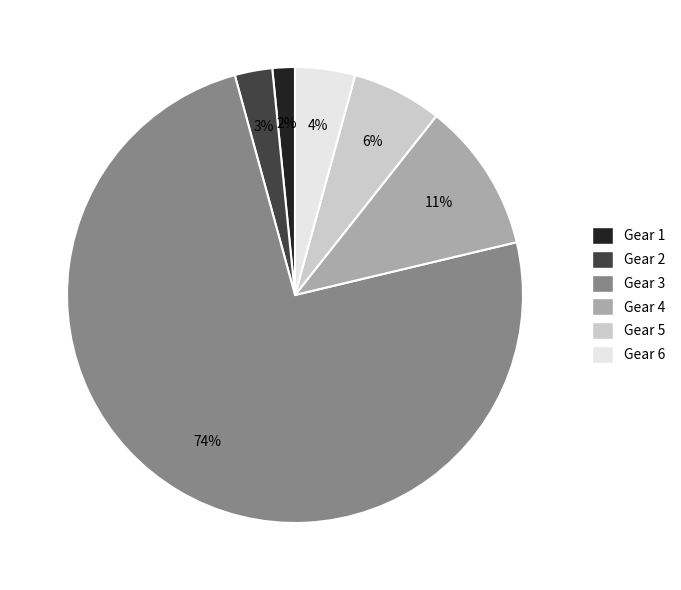

The Gear 1 slice represents 7% of the pie. True or false?

False